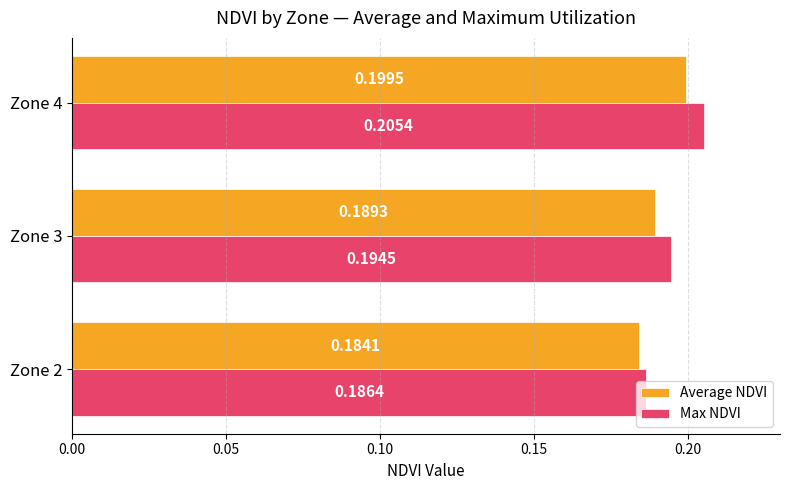

At how many categories does at least one series exceed 0?

3